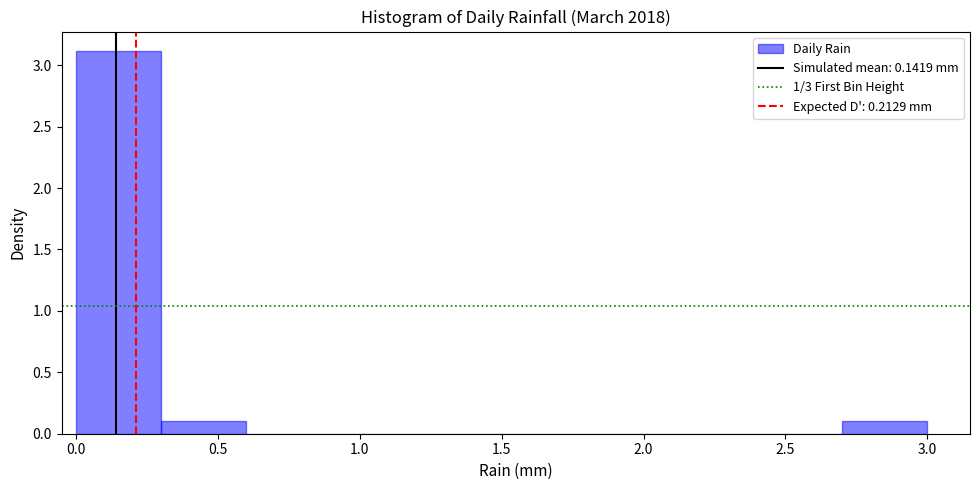

Reading left to right, list every bar in this chart as the range it spans on the x-axis followed by its height. The values are not printed on the chart, so give them approximately, as read against the axis.

0.0 to 0.3: 3.1
0.3 to 0.6: 0.1
0.6 to 0.9: 0
0.9 to 1.2: 0
1.2 to 1.5: 0
1.5 to 1.8: 0
1.8 to 2.1: 0
2.1 to 2.4: 0
2.4 to 2.7: 0
2.7 to 3.0: 0.1